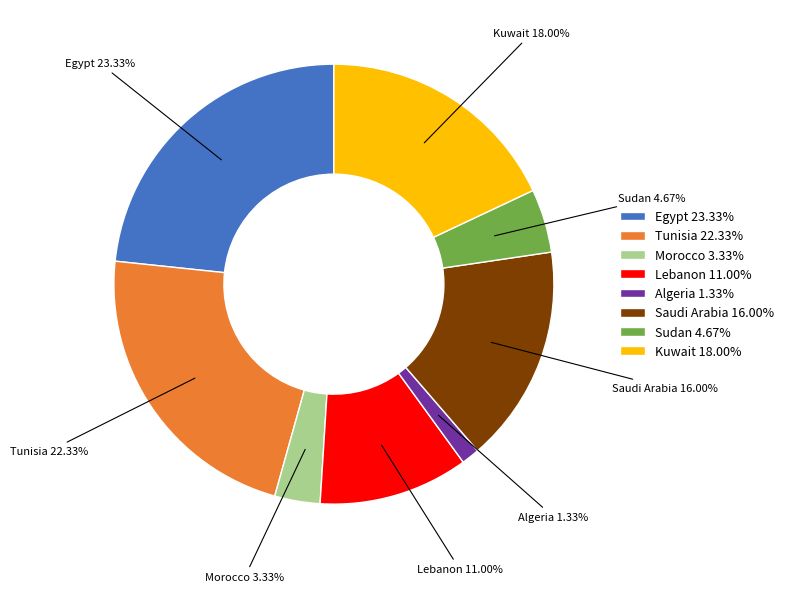

True or false: Tunisia accounts for 35% of the total.

False